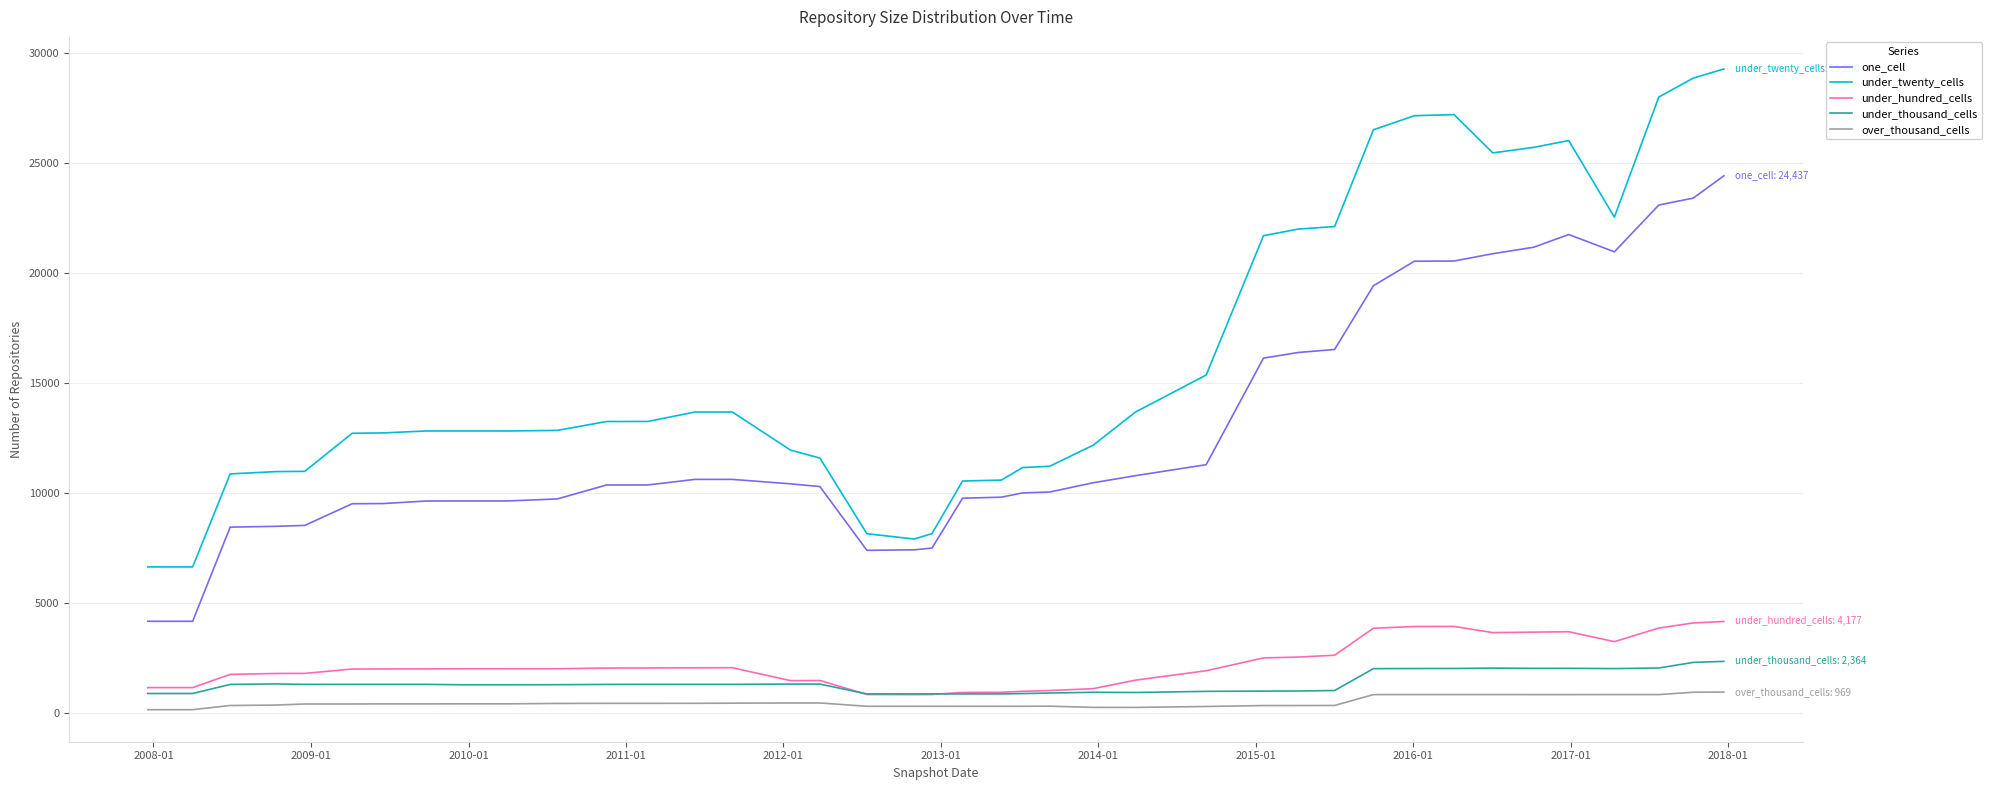

True or false: under_hundred_cells and under_twenty_cells intersect in this chart.

False